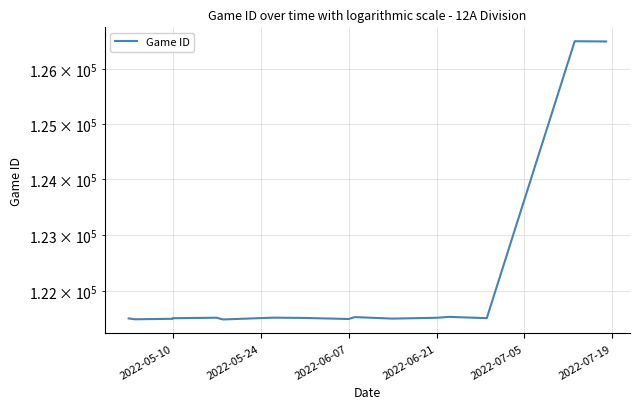

Where does the data first go above 121522?

2022-07-05